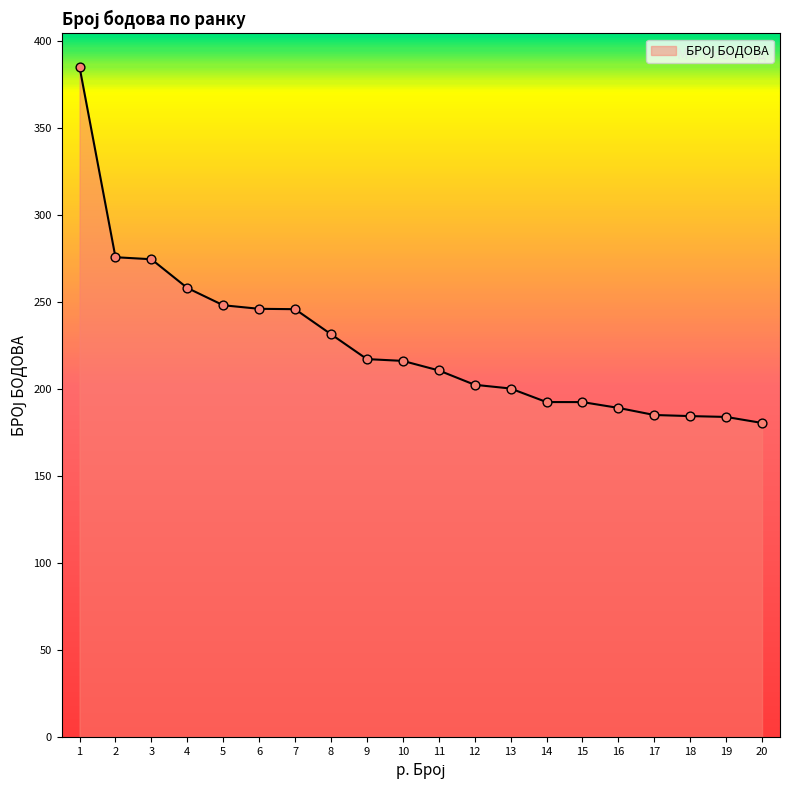

What is the change in value from 12 to 19?

-18.5